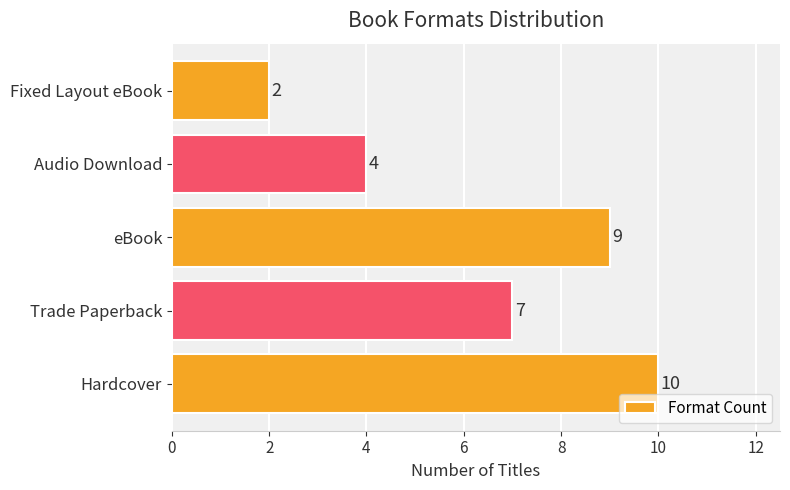

Reading bottom to top, extract all data points from this chart.

10	7	9	4	2